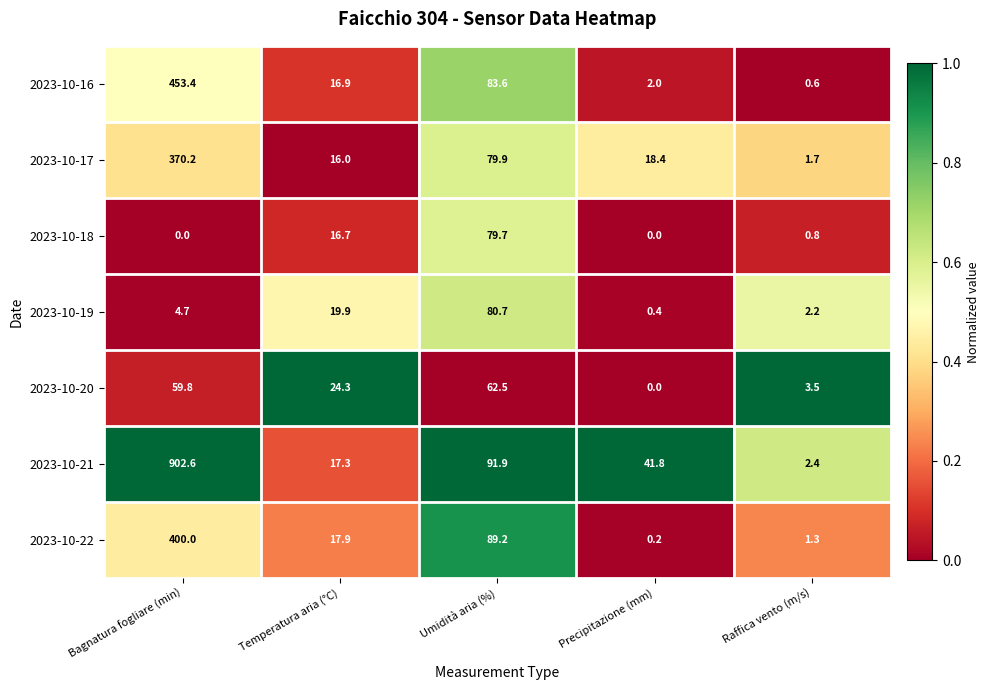

What is the spread (max minus min) of values at Precipitazione (mm)?

41.8